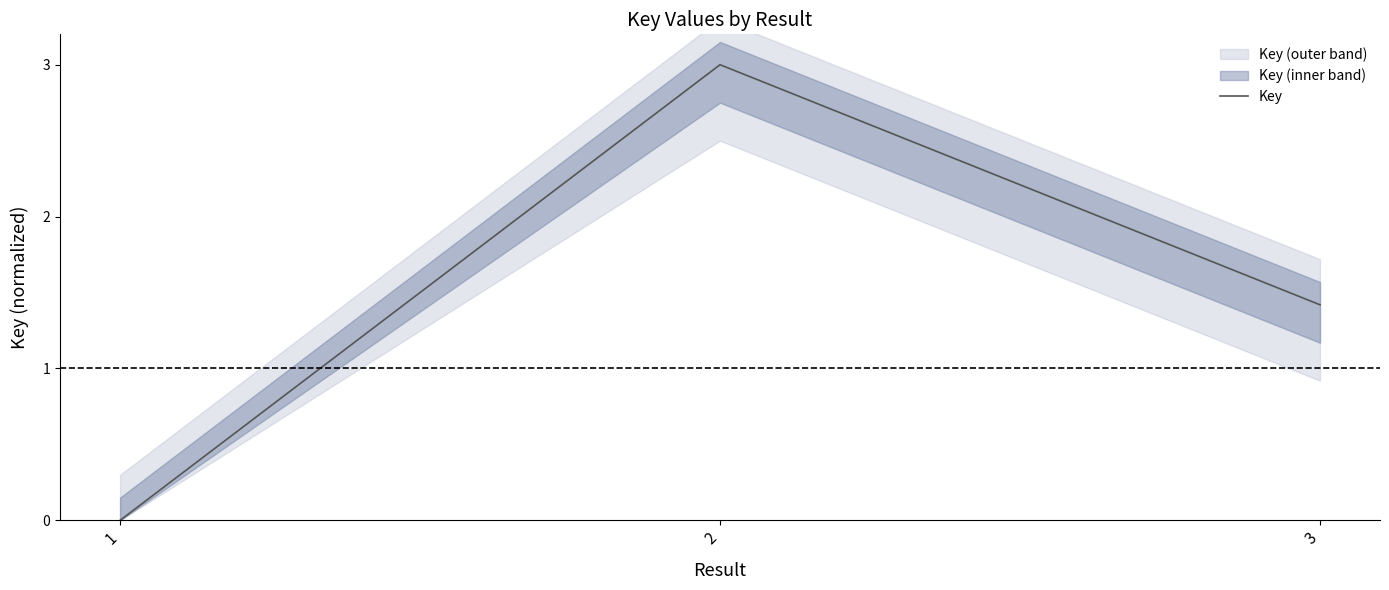

At which label is the value closest to 1?

3